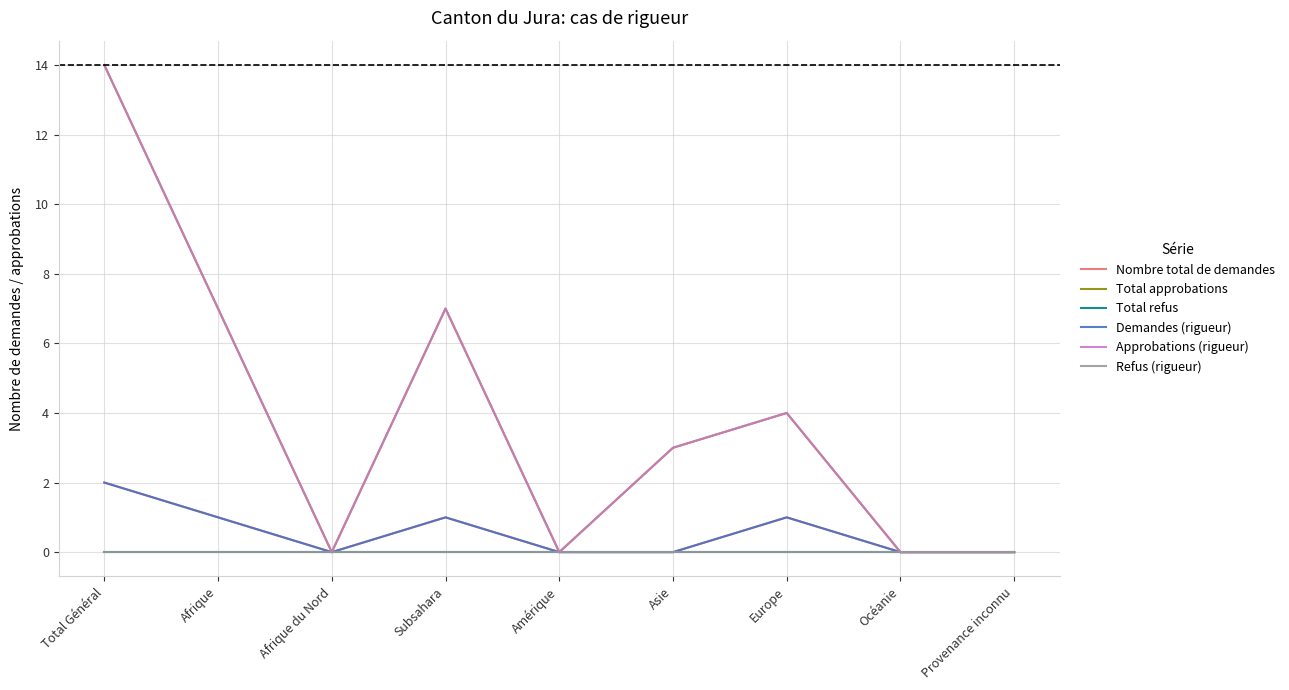

How many lines are shown in the chart?

6